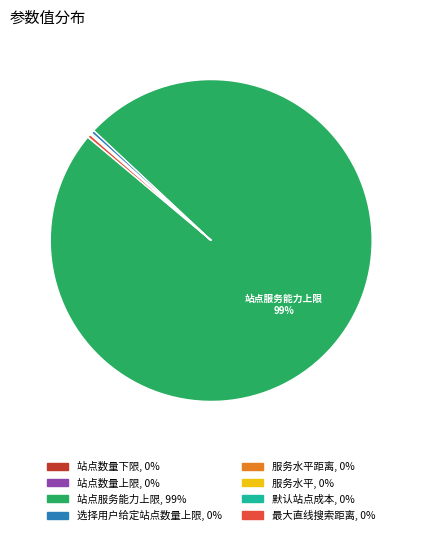

Which slice is the largest?

站点服务能力上限, 99%